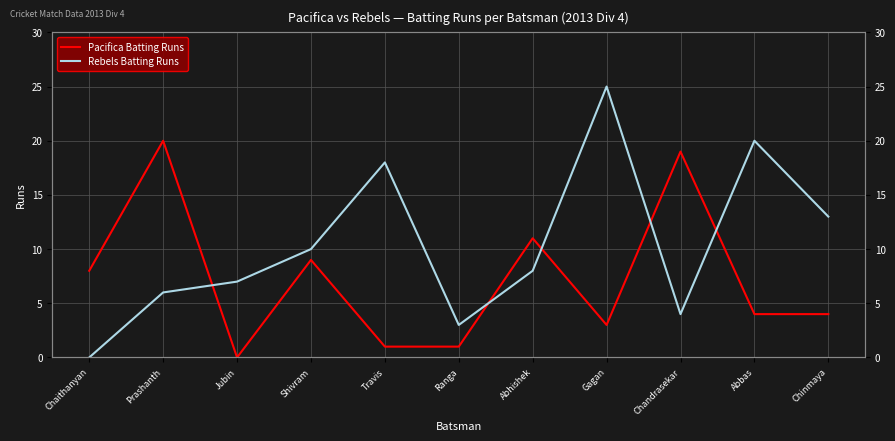

At which label does Pacifica Batting Runs first exceed 4?

Chaithanyan